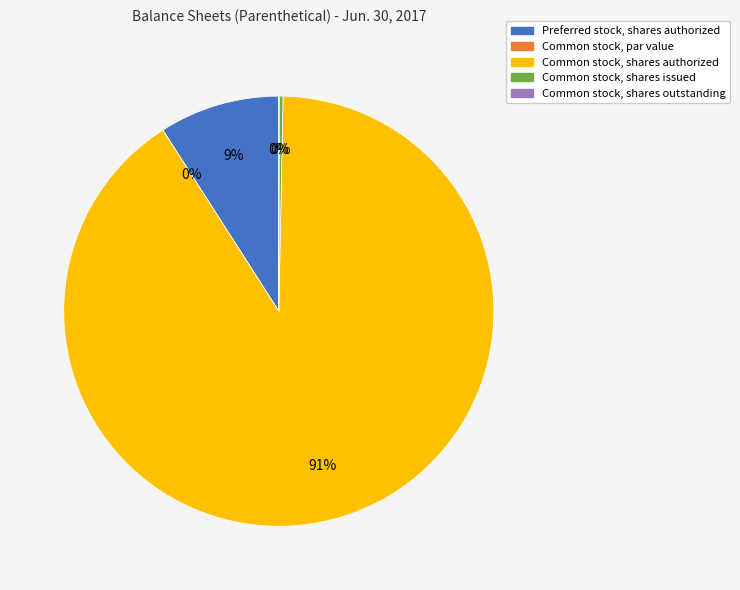

Which category accounts for the majority?

Common stock, shares authorized